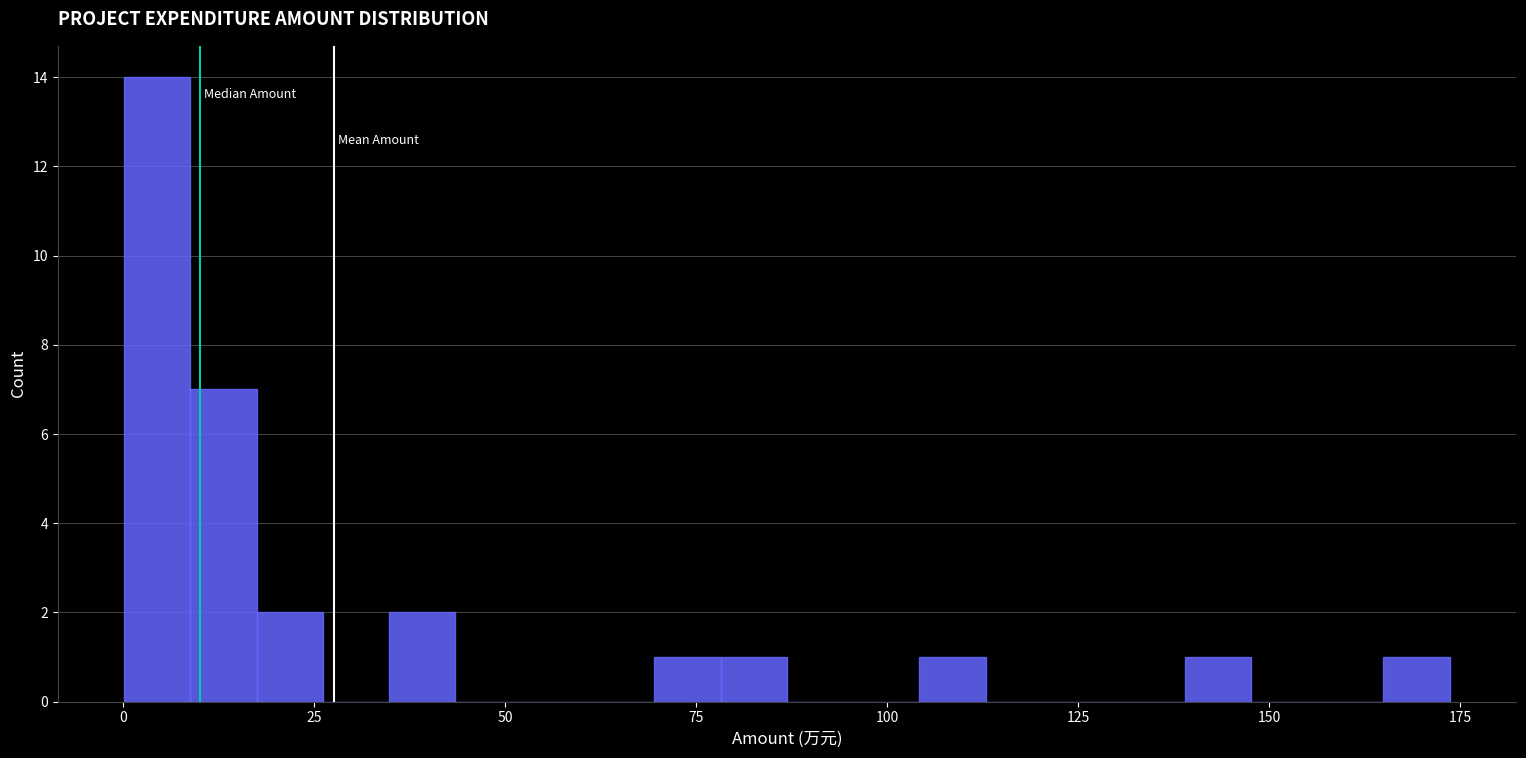

Read against the x-axis, roughly where is the centre of the tallest bar?

5